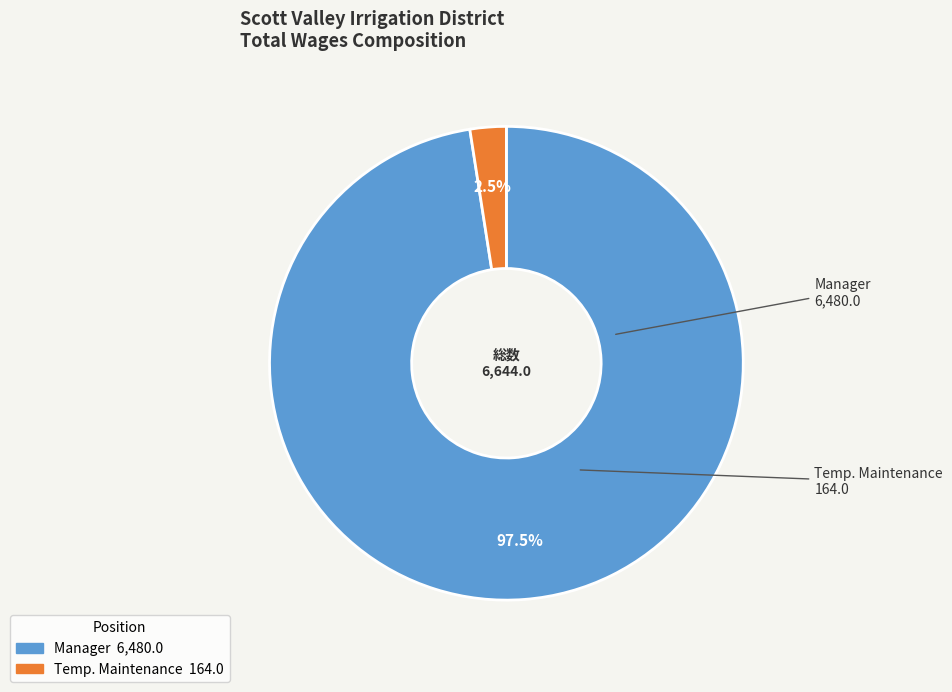

How many segments does this pie chart have?

2